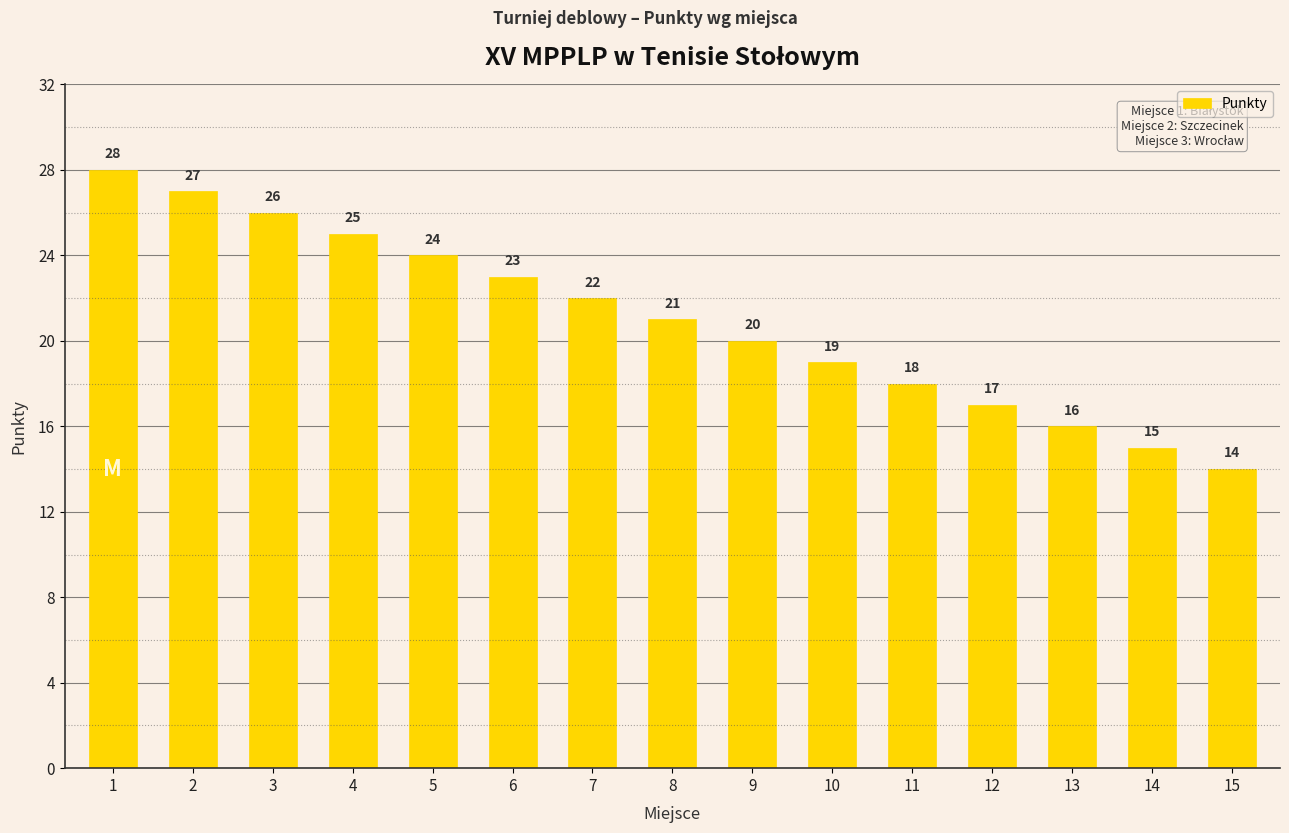

How many bars are there in total?

15